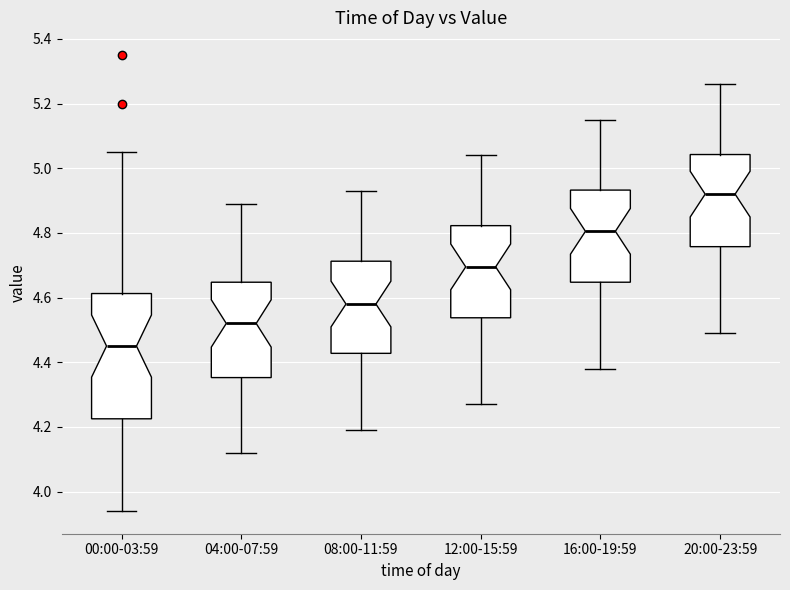

Which box's median line is the lowest?

00:00-03:59